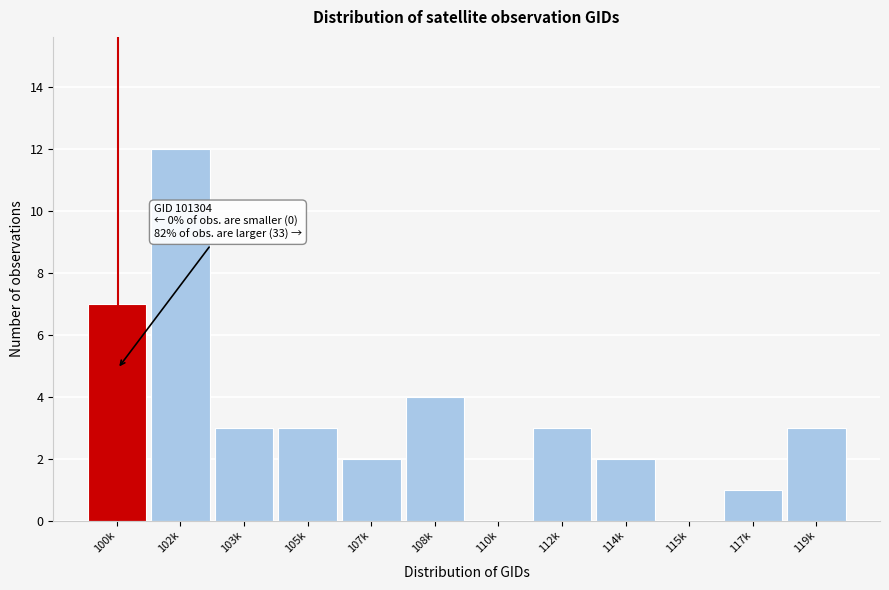

Reading left to right, extract all data points from this chart.

100k=7	102k=12	103k=3	105k=3	107k=2	108k=4	110k=0	112k=3	114k=2	115k=0	117k=1	119k=3